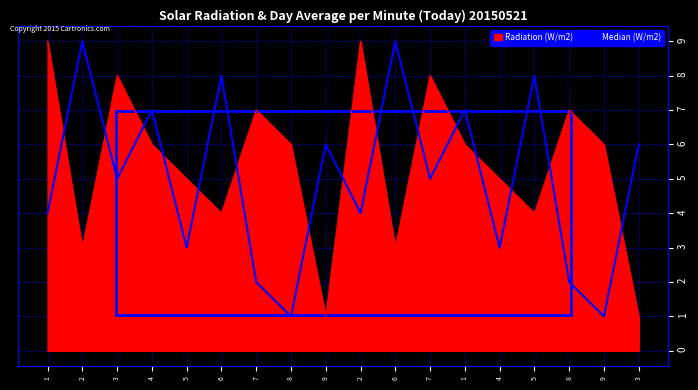

Is this an area chart (filled region under the line)?

Yes